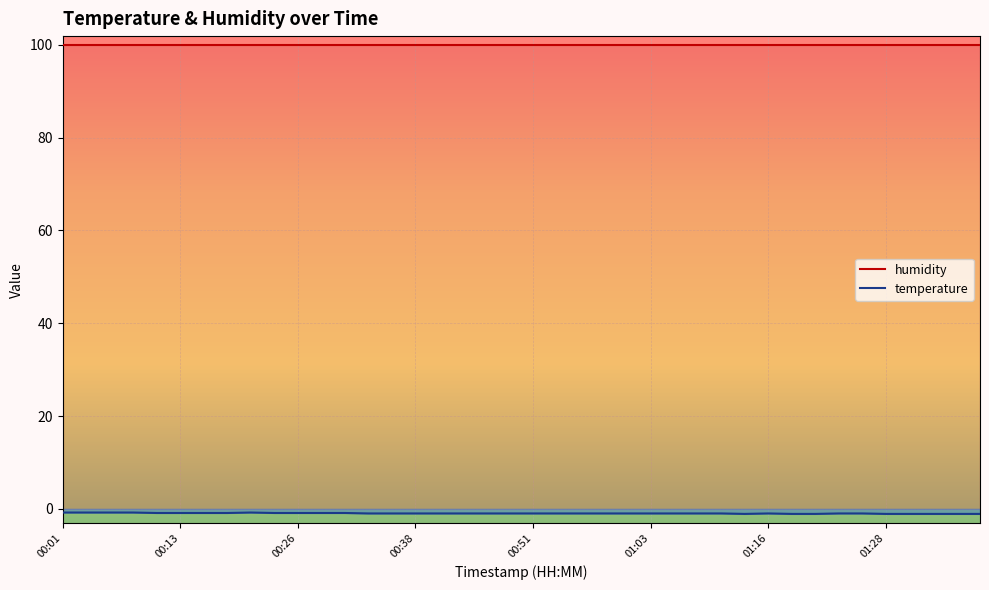

True or false: temperature and humidity cross at least once.

False